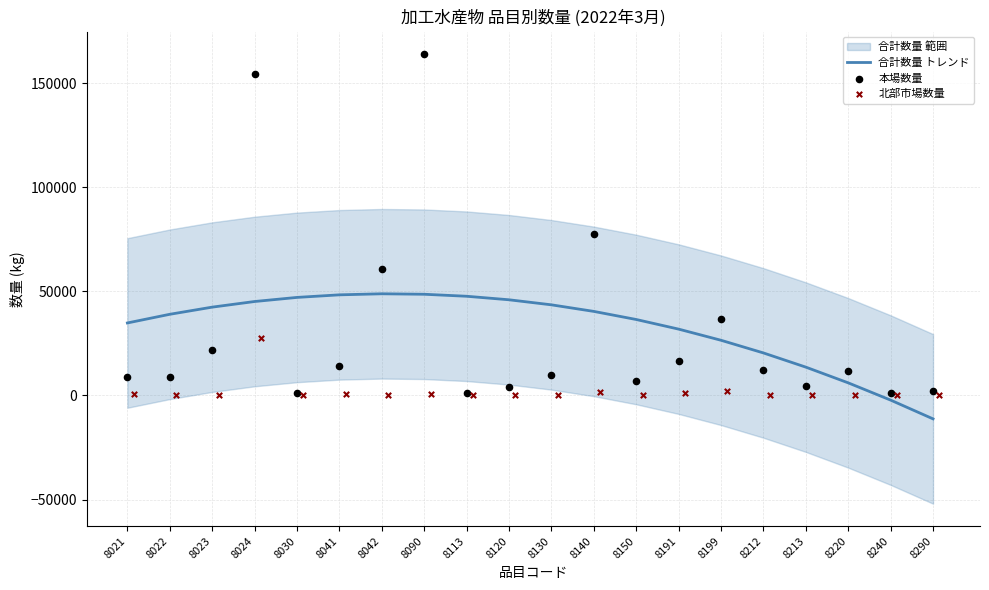

Is it true that 合計数量 トレンド equals 77986.7 at 8024?

False